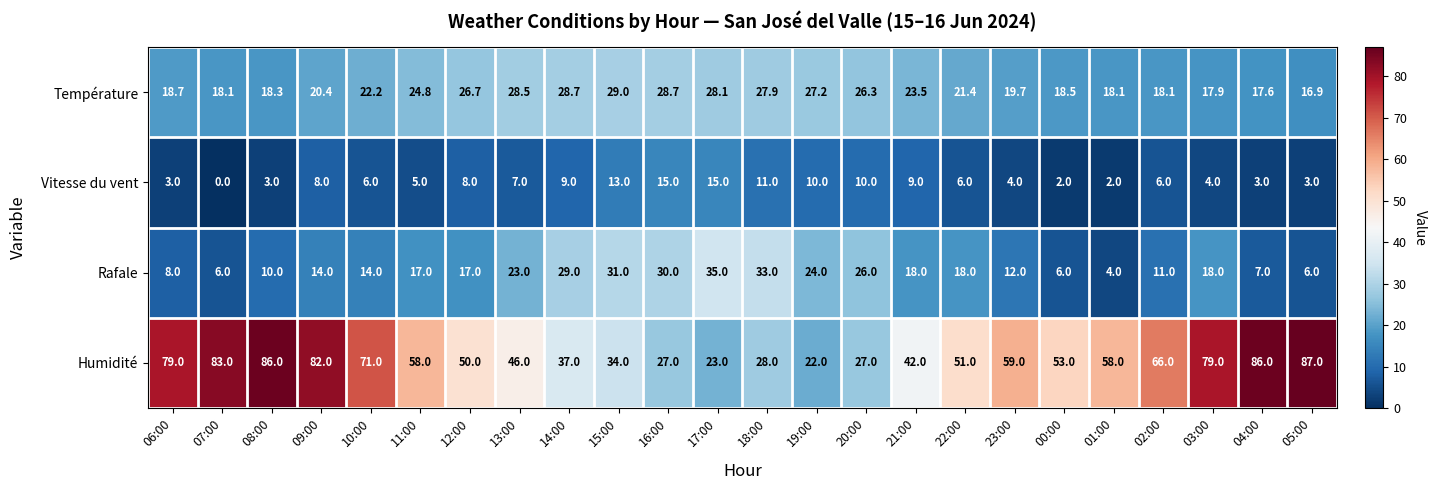

At 09:00, list the series in order from largest to smallest.

Humidité, Température, Rafale, Vitesse du vent